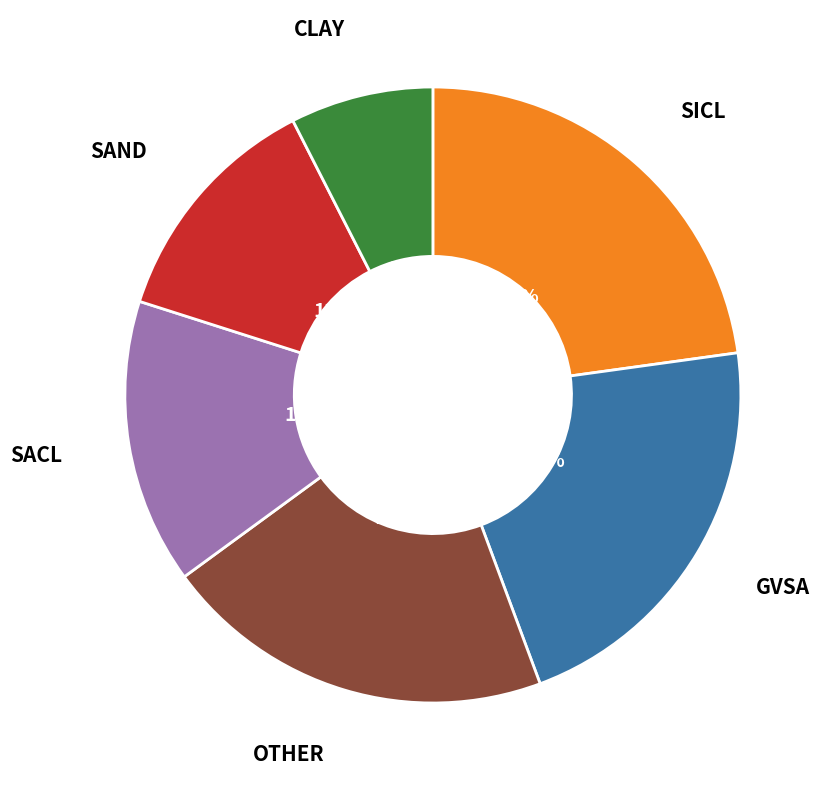

Does any single category account for the majority?

No